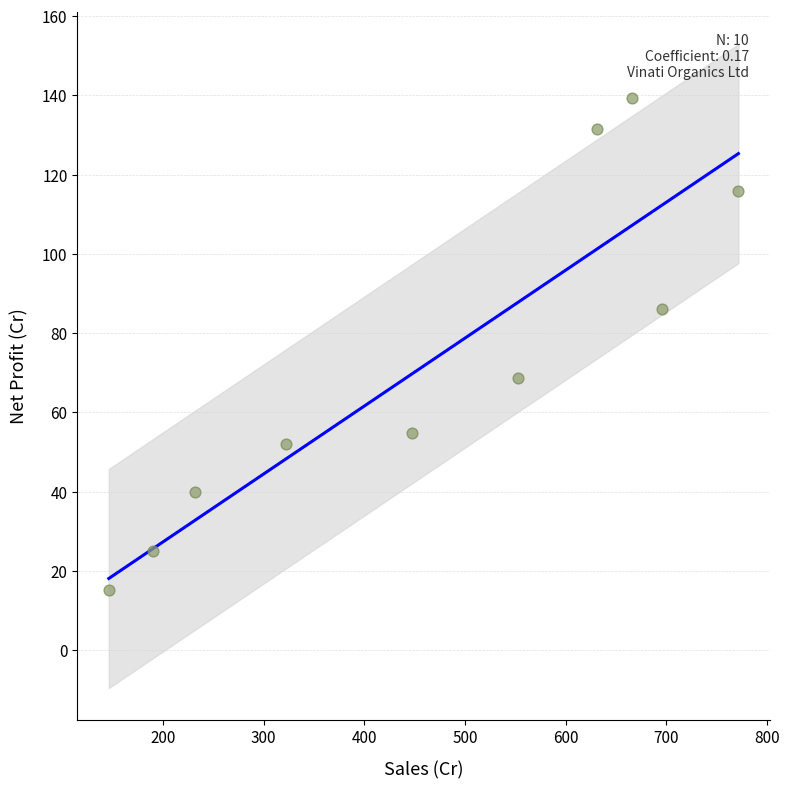

What is the range of X values (max minus min)?

625.4